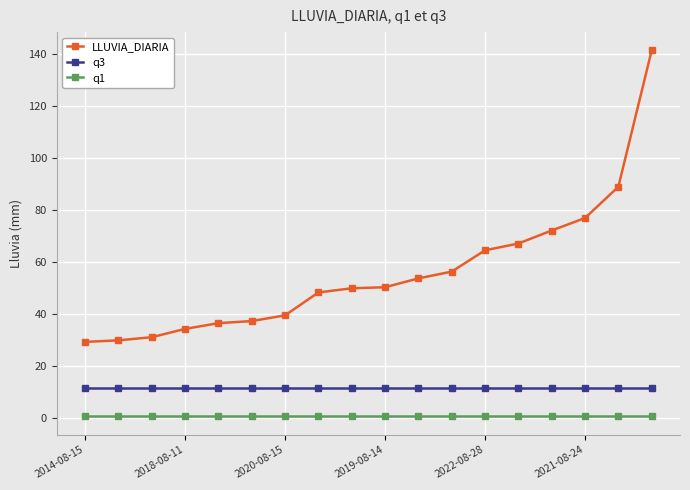

List the series in order of their overall mean, lowest first.

q1, q3, LLUVIA_DIARIA